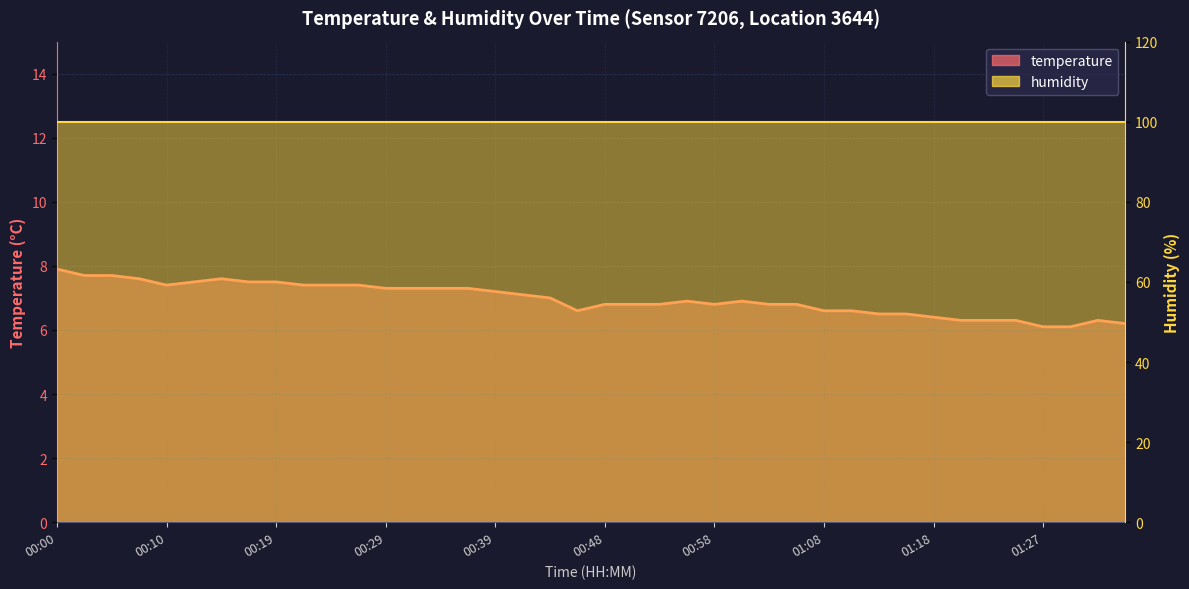

What is the sum of the values at 01:27 and 00:10?

13.5